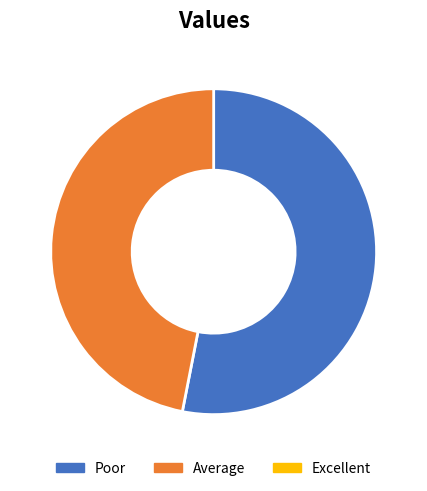

Is there any slice that represents more than half of the pie?

Yes